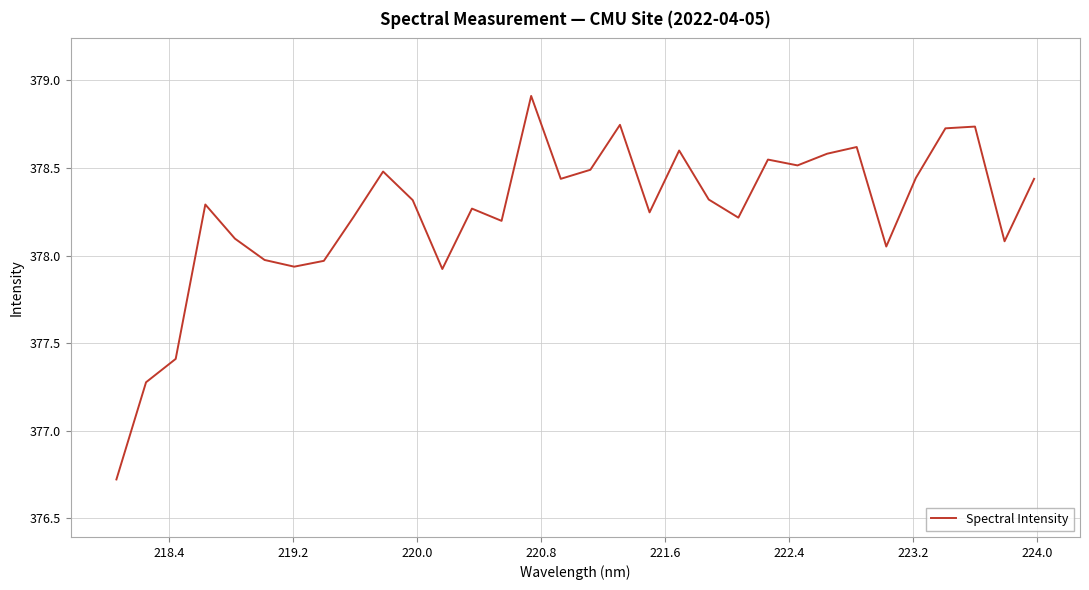

What is the minimum value shown in the chart?

376.7